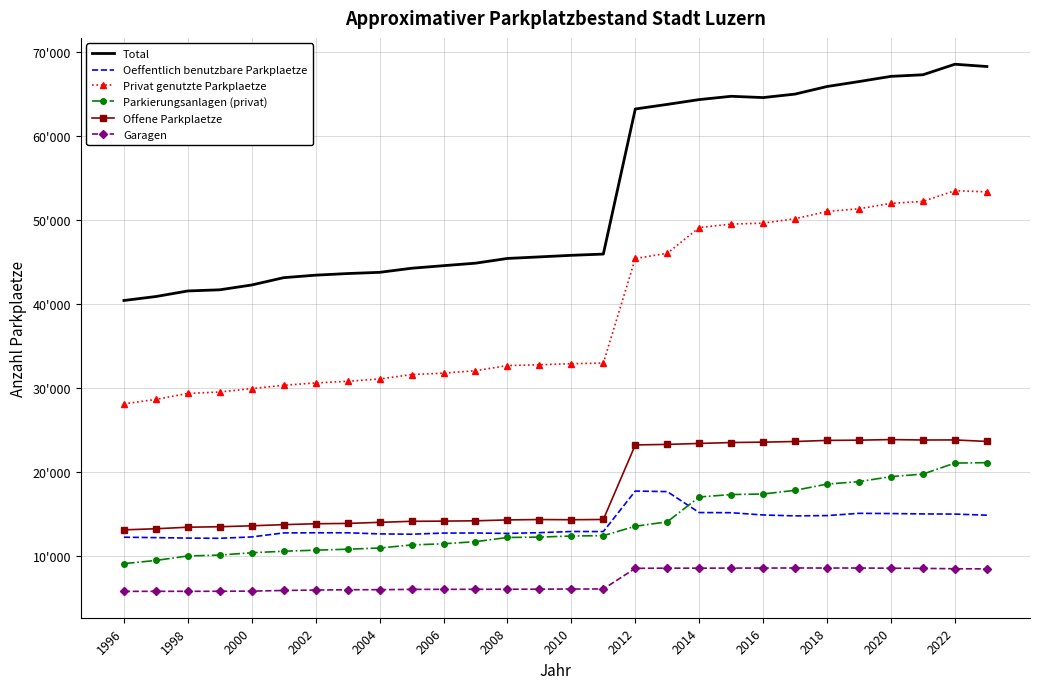

Reading left to right, what are all the values shown in this chart?

Total: 40452	40923	41585	41724	42298	43167	43464	43657	43801	44287	44593	44889	45453	45637	45825	45973	63233	63779	64351	64743	64590	65005	65906	66496	67114	67303	68555	68285
Oeffentlich benutzbare Parkplaetze: 12291	12242	12189	12161	12326	12801	12819	12817	12686	12649	12783	12792	12742	12831	12970	12963	17783	17715	15224	15205	14936	14829	14863	15132	15107	15061	15043	14911
Privat genutzte Parkplaetze: 28161	28681	29396	29563	29972	30366	30645	30840	31115	31638	31810	32097	32711	32806	32931	33010	45450	46064	49127	49538	49654	50176	51043	51364	52007	52242	53512	53374
Parkierungsanlagen (privat): 9146	9528	10061	10164	10444	10624	10748	10865	11006	11371	11511	11759	12260	12304	12432	12477	13594	14121	17075	17366	17431	17868	18611	18902	19499	19801	21111	21160
Offene Parkplaetze: 13167	13297	13480	13538	13649	13787	13892	13932	14060	14183	14206	14244	14348	14394	14369	14401	23269	23332	23445	23553	23603	23677	23807	23836	23905	23855	23863	23686
Garagen: 5848	5856	5855	5861	5879	5955	6005	6043	6049	6084	6093	6094	6103	6108	6130	6132	8587	8611	8607	8619	8620	8631	8625	8626	8603	8586	8538	8528